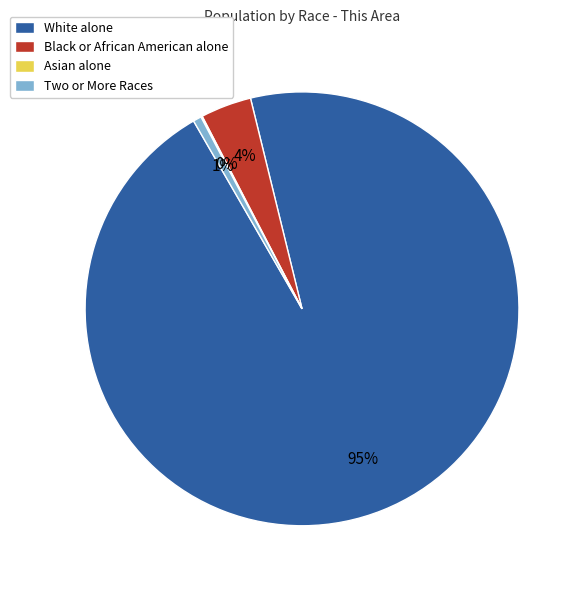

Is it true that Two or More Races is 1% of the pie?

True